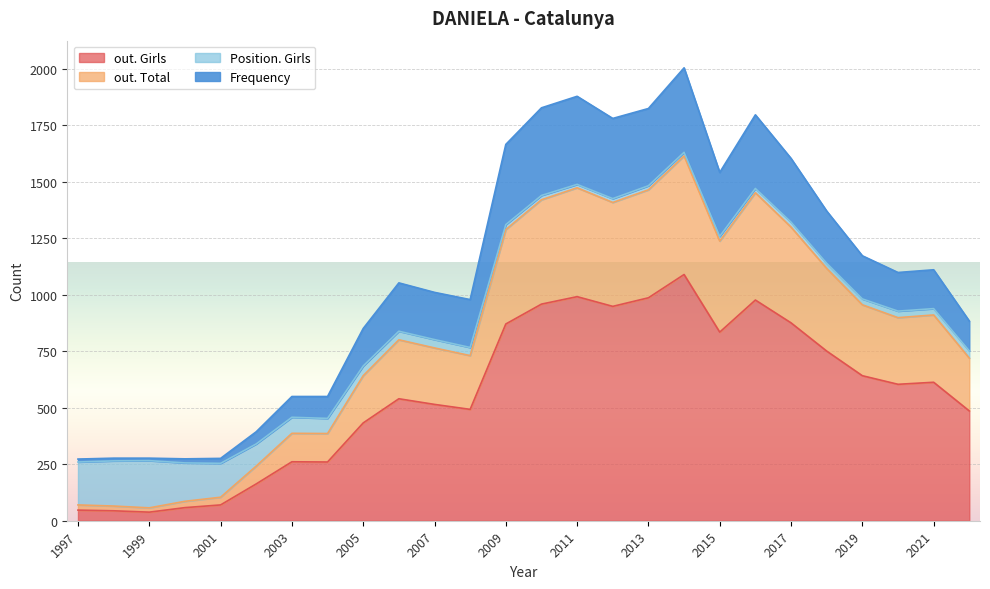

The value of Frequency at 2020 is 171. True or false?

True